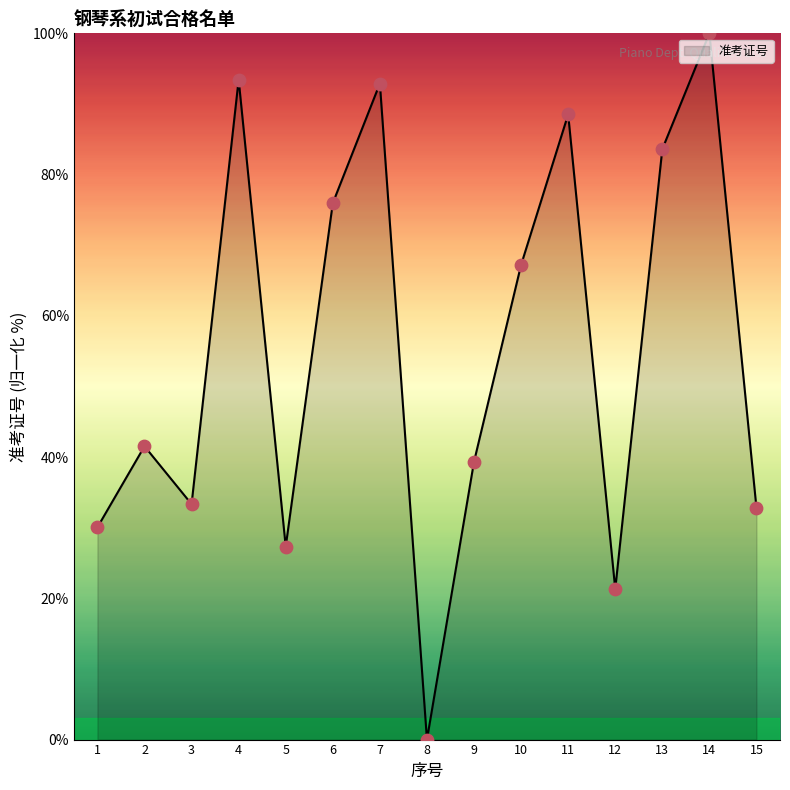

What is the change in value from 4 to 5?

-66.1